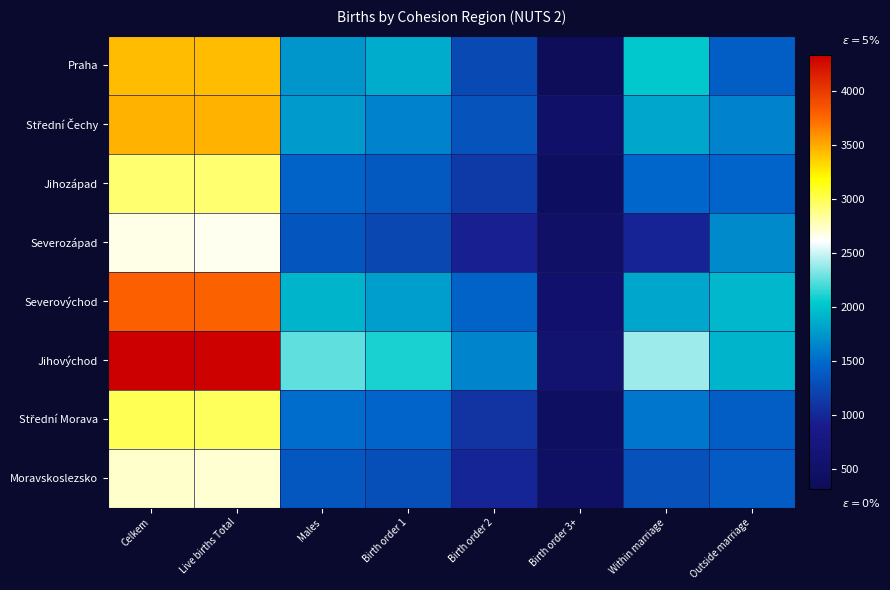

Rank the series at Birth order 1 from highest to lowest value.

Jihovýchod, Praha, Severovýchod, Střední Čechy, Střední Morava, Jihozápad, Moravskoslezsko, Severozápad